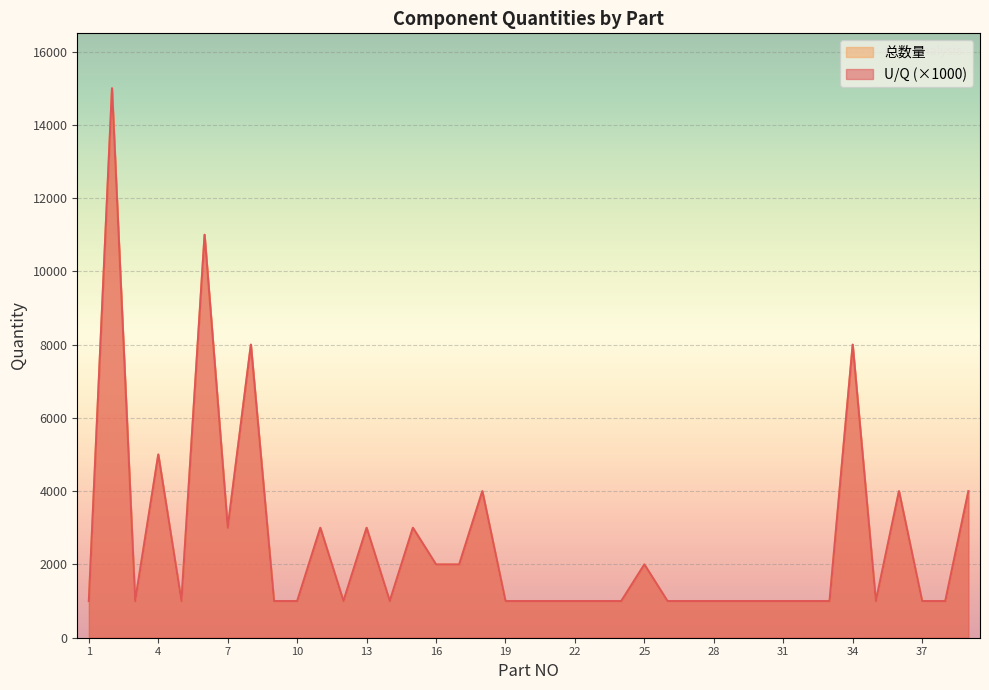

Reading left to right, list all the values displayed in this chart.

U/Q: 1000	15000	1000	5000	1000	11000	3000	8000	1000	1000	3000	1000	3000	1000	3000	2000	2000	4000	1000	1000	1000	1000	1000	1000	2000	1000	1000	1000	1000	1000	1000	1000	1000	8000	1000	4000	1000	1000	4000
总数量: 1000	15000	1000	5000	1000	11000	3000	8000	1000	1000	3000	1000	3000	1000	3000	2000	2000	4000	1000	1000	1000	1000	1000	1000	2000	1000	1000	1000	1000	1000	1000	1000	1000	8000	1000	4000	1000	1000	4000